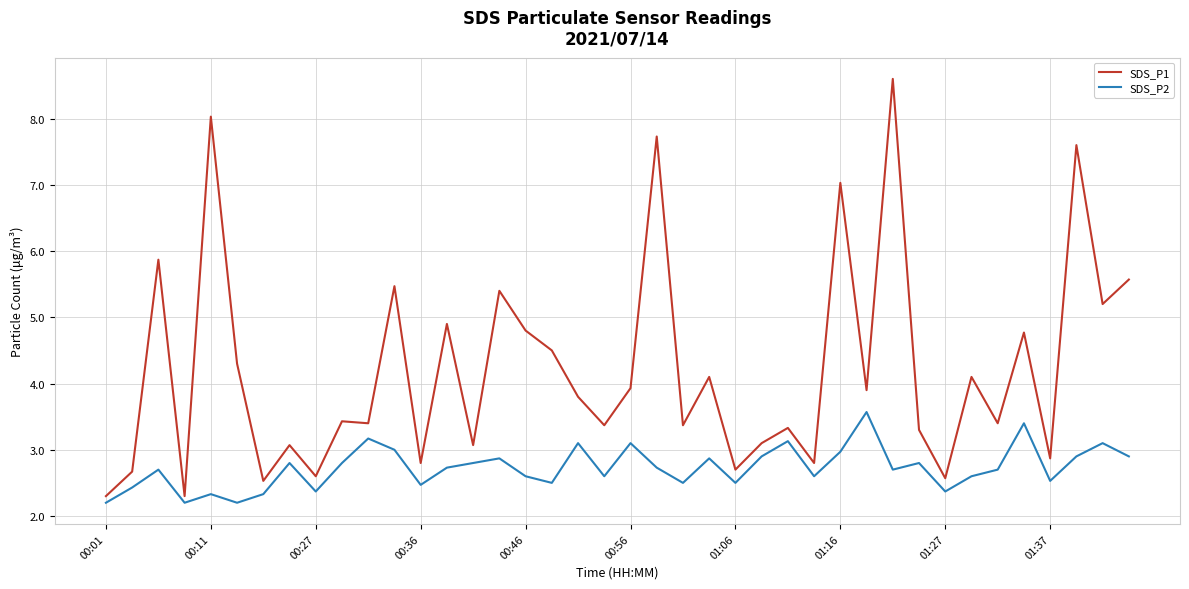

How many lines are shown in the chart?

2